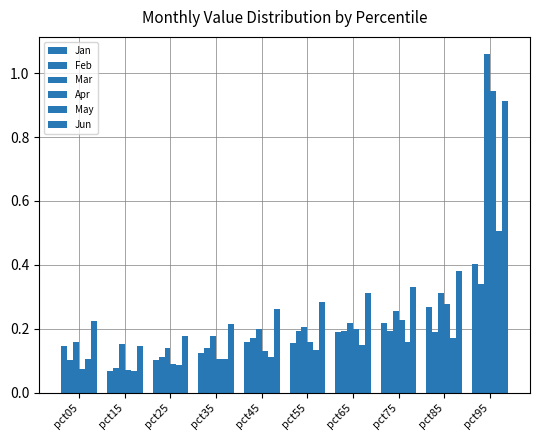

Which series has the widest spread of values?

Mar